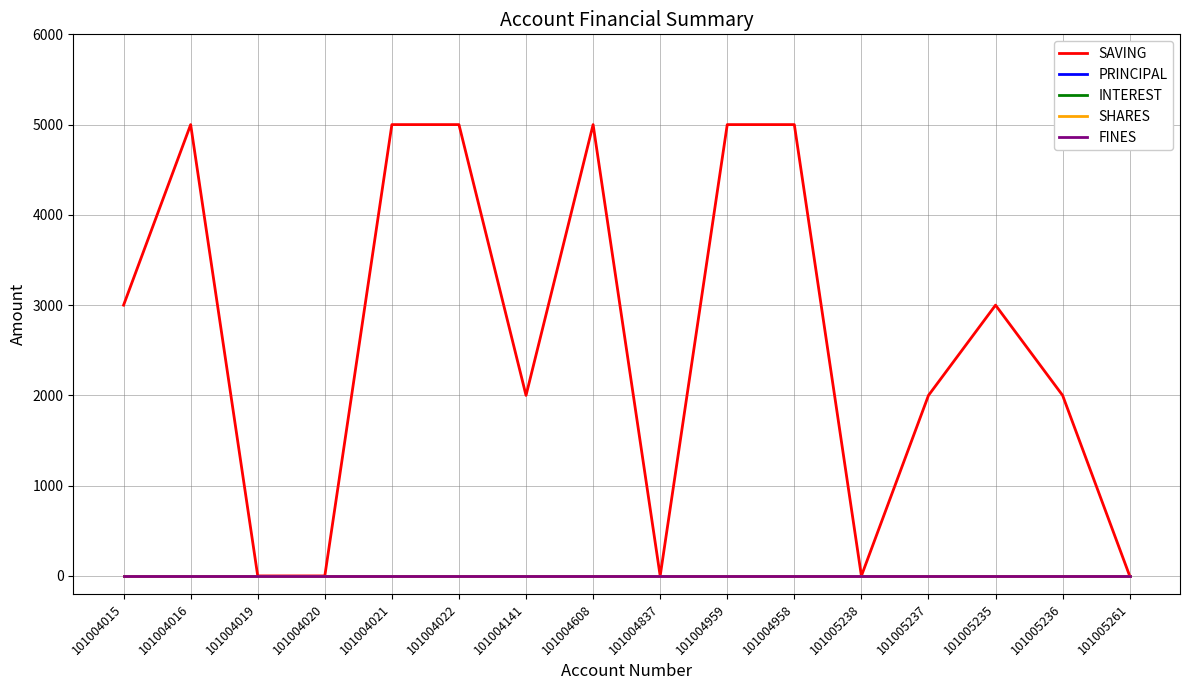

How many lines are shown in the chart?

5